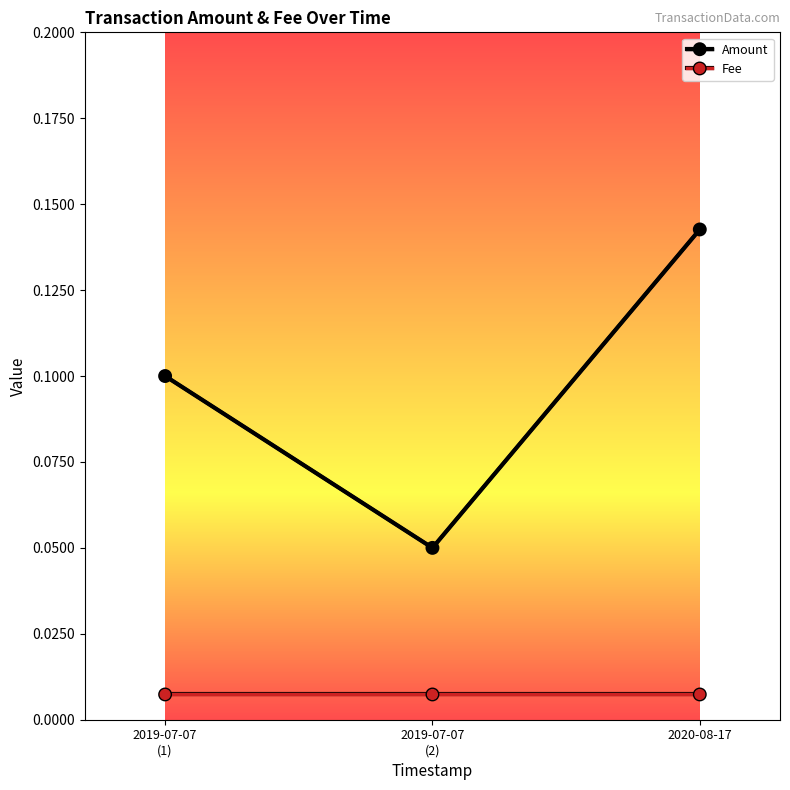

The Amount series shows 0.1 at 2019-07-07
(1). True or false?

True